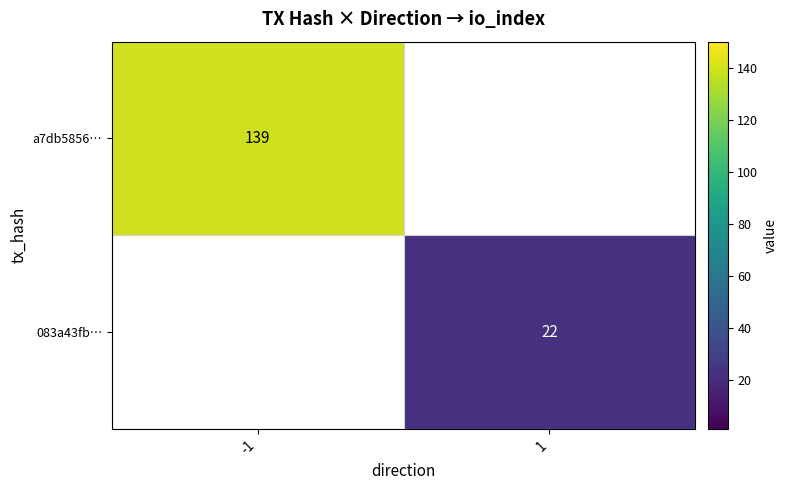

Is it true that a7db5856… equals 61 at -1?

False